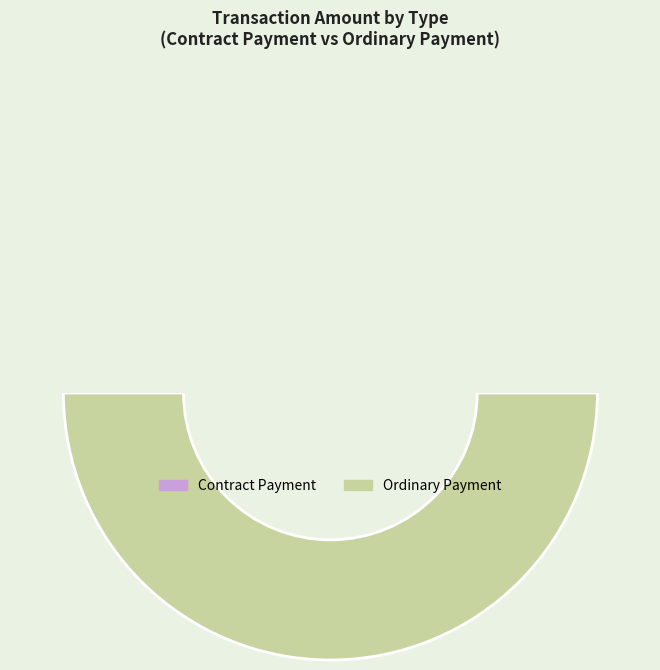

How many segments does this pie chart have?

2